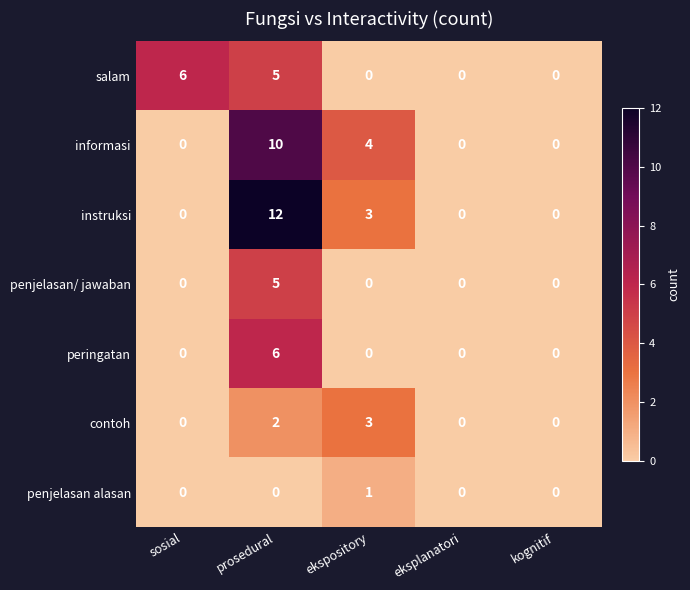

Which series has the largest range (max minus min)?

instruksi